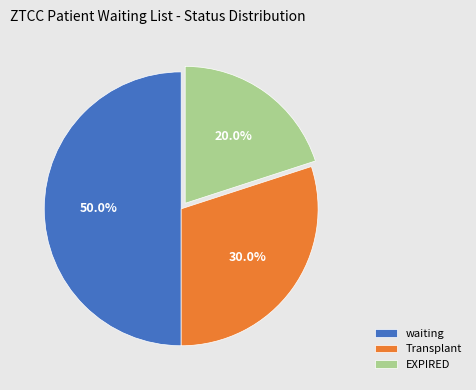

What is the smallest slice in the pie chart?

EXPIRED